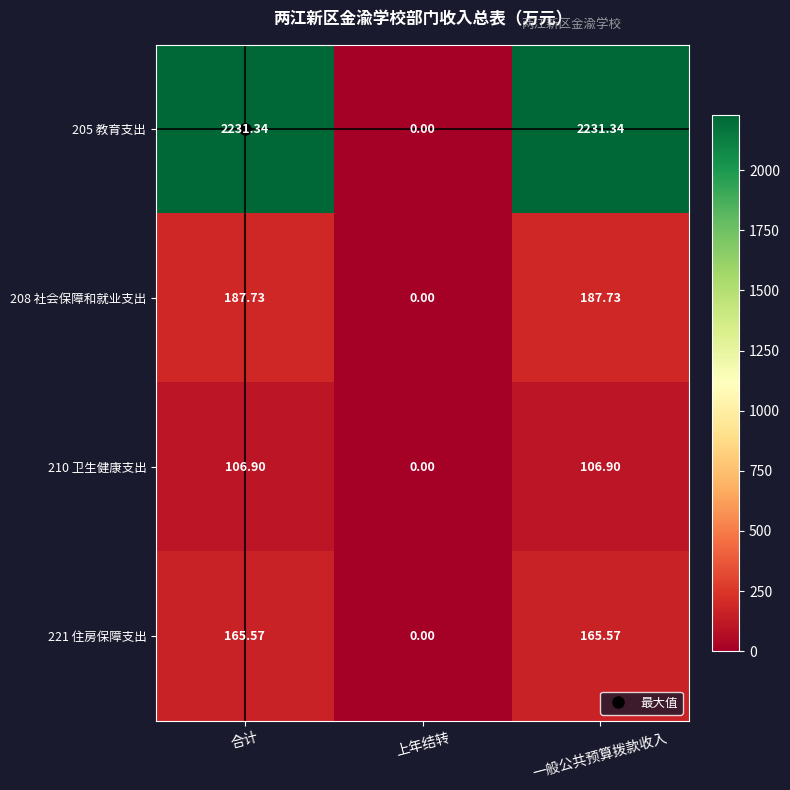

Is the value of 205 教育支出 at 上年结转 greater than the value of 210 卫生健康支出 at 一般公共预算拨款收入?

No